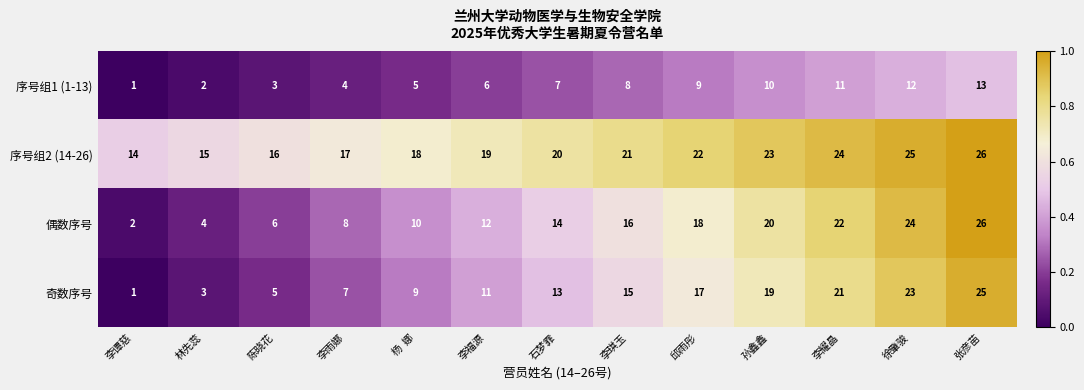

What is the average value of the 序号组1 (1-13) series?

7